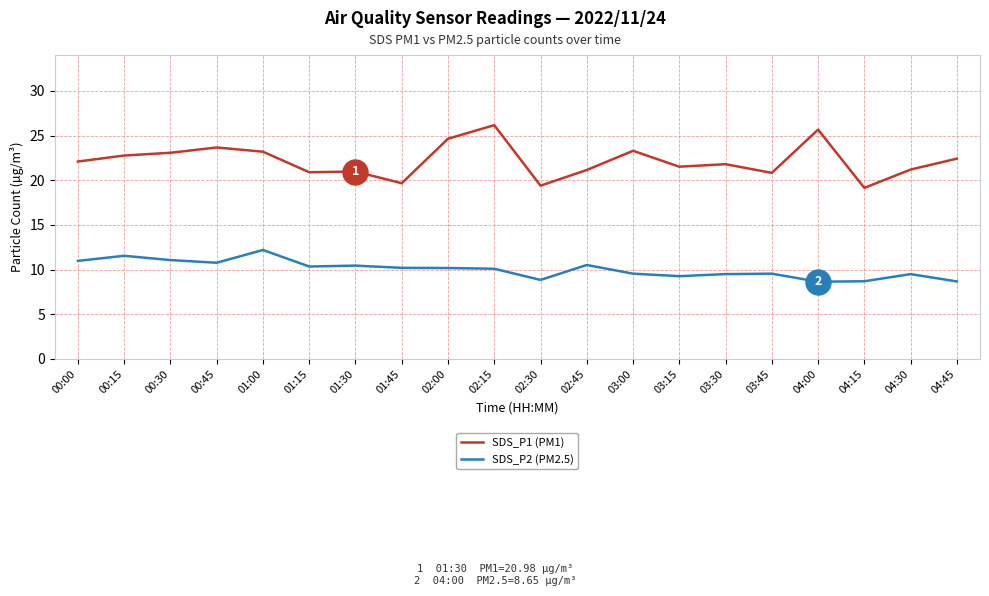

True or false: SDS_P1 (PM1) and SDS_P2 (PM2.5) intersect in this chart.

False